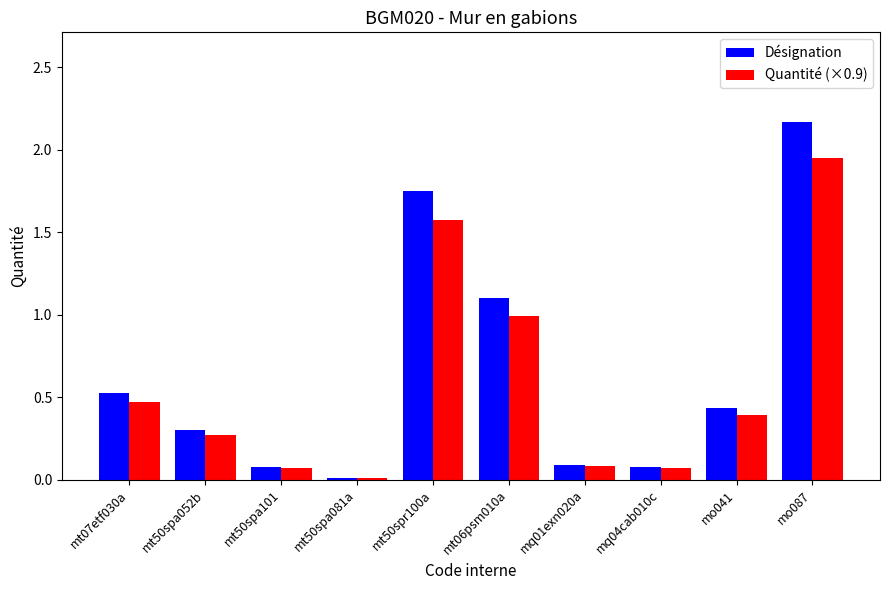

How many bars are there in each group?

2